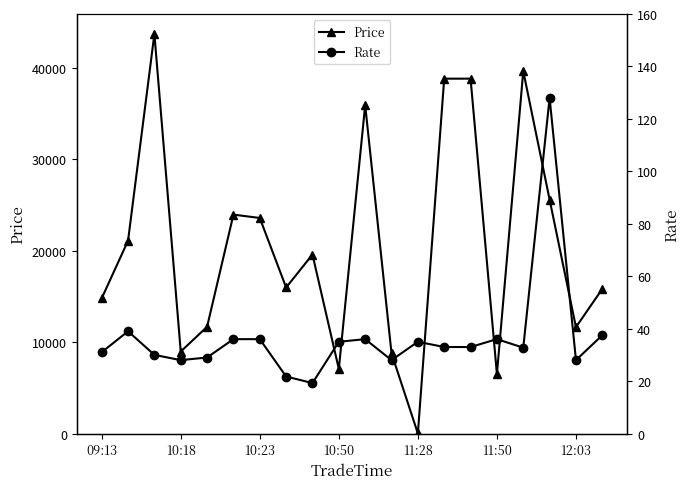

Which series has the largest range (max minus min)?

Price